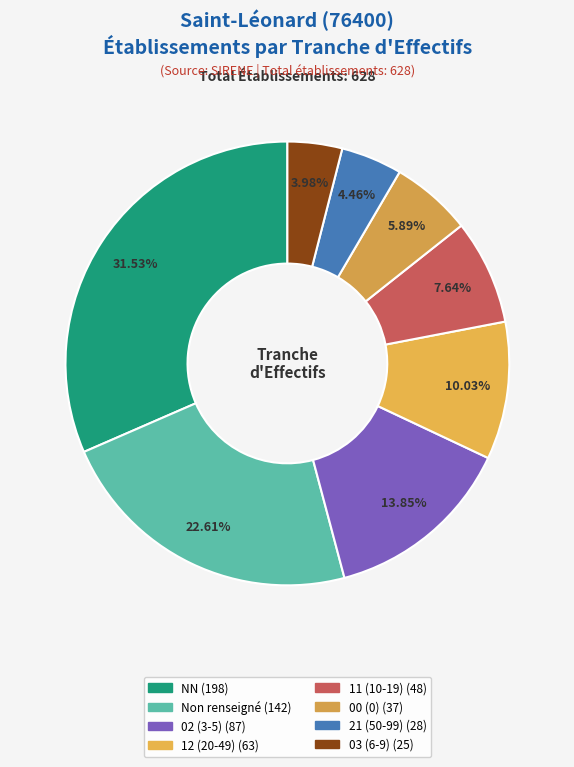

Which category has the biggest portion of the pie?

NN